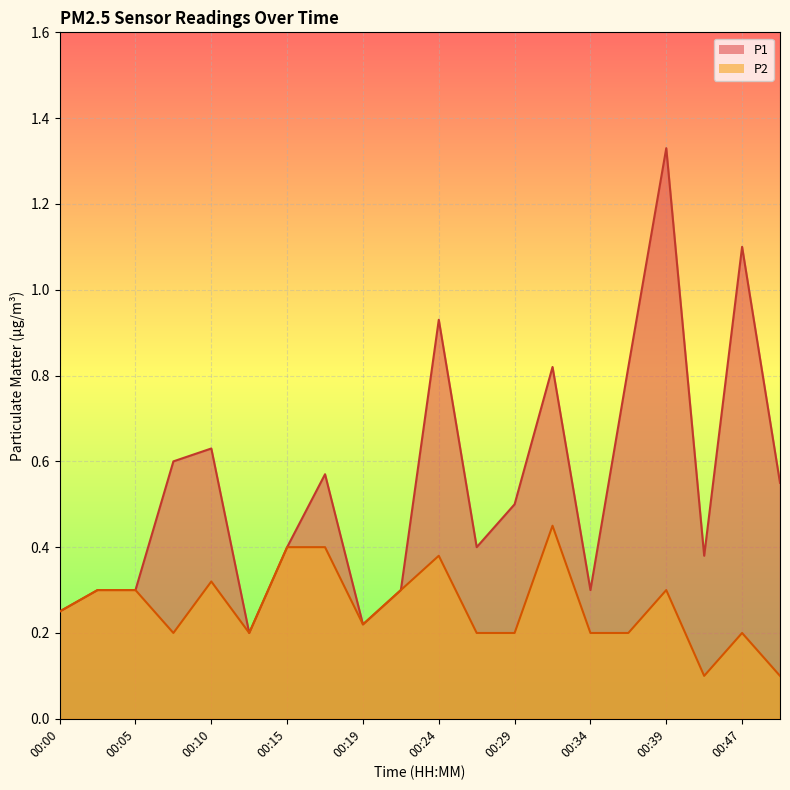

Between 00:12 and 00:47, which series saw the biggest shift?

P1